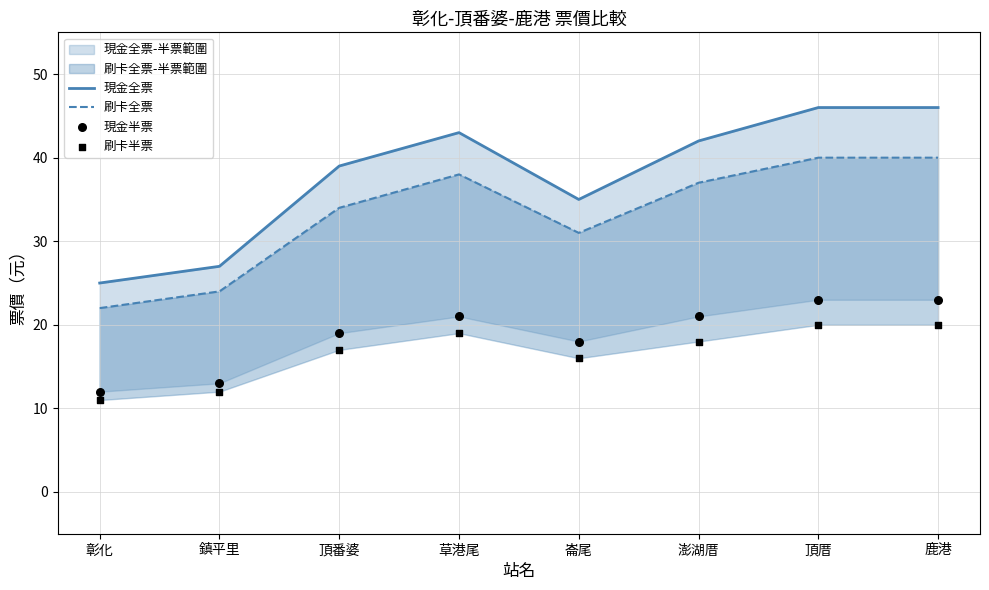

Is the value of 刷卡全票 at 崙尾 greater than the value of 刷卡半票 at 頂厝?

Yes